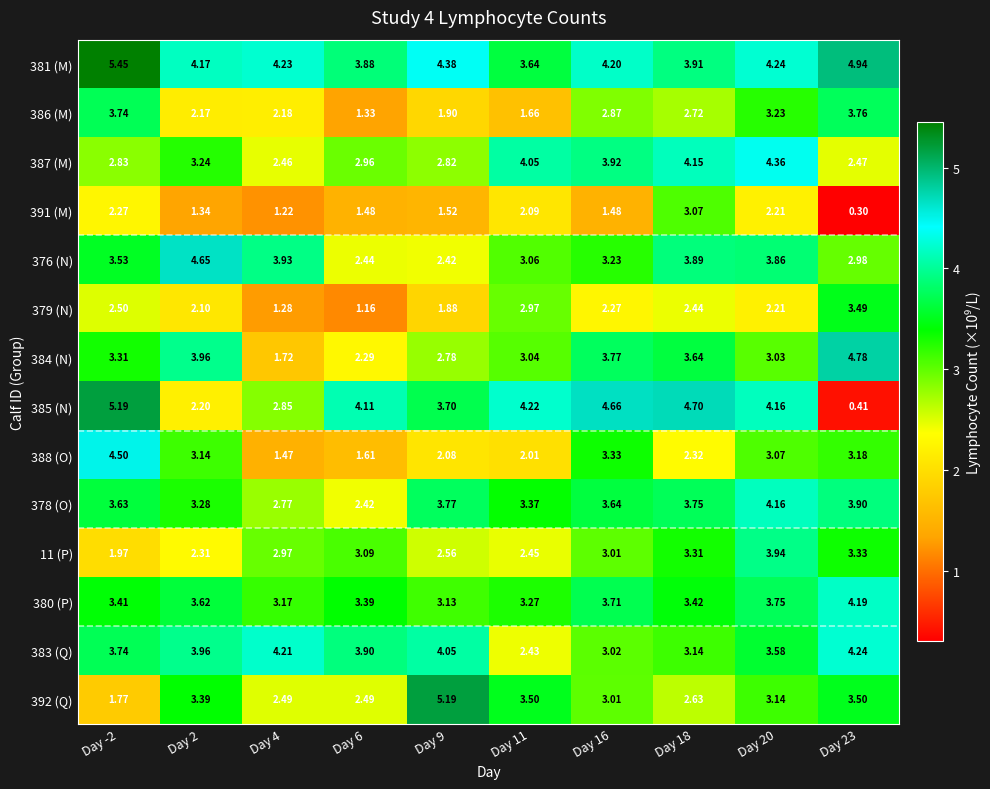

Is the value of 379 (N) at Day 9 greater than the value of 388 (O) at Day 20?

No